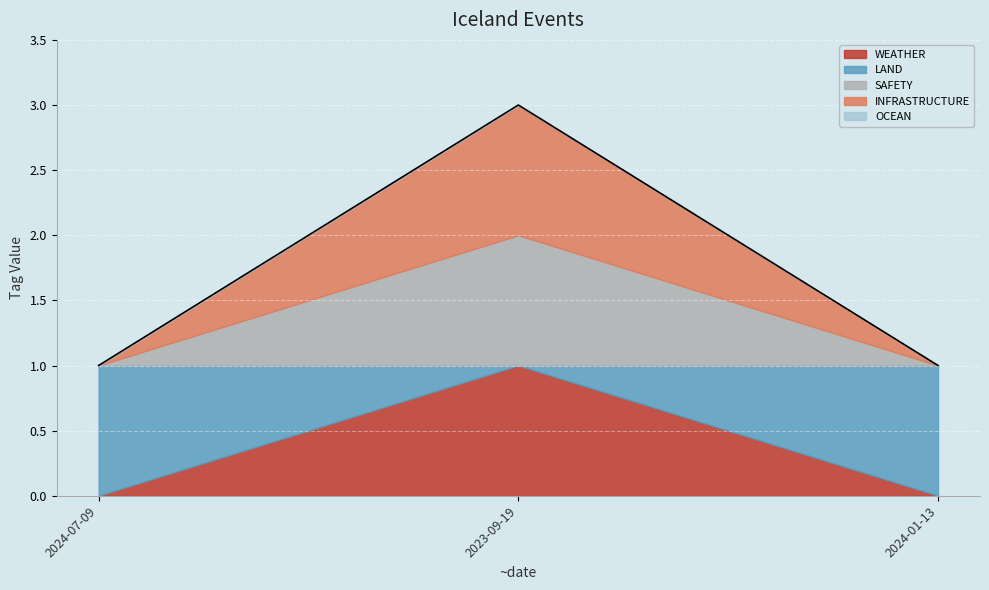

What is the label of the 2nd point from the right?

2023-09-19